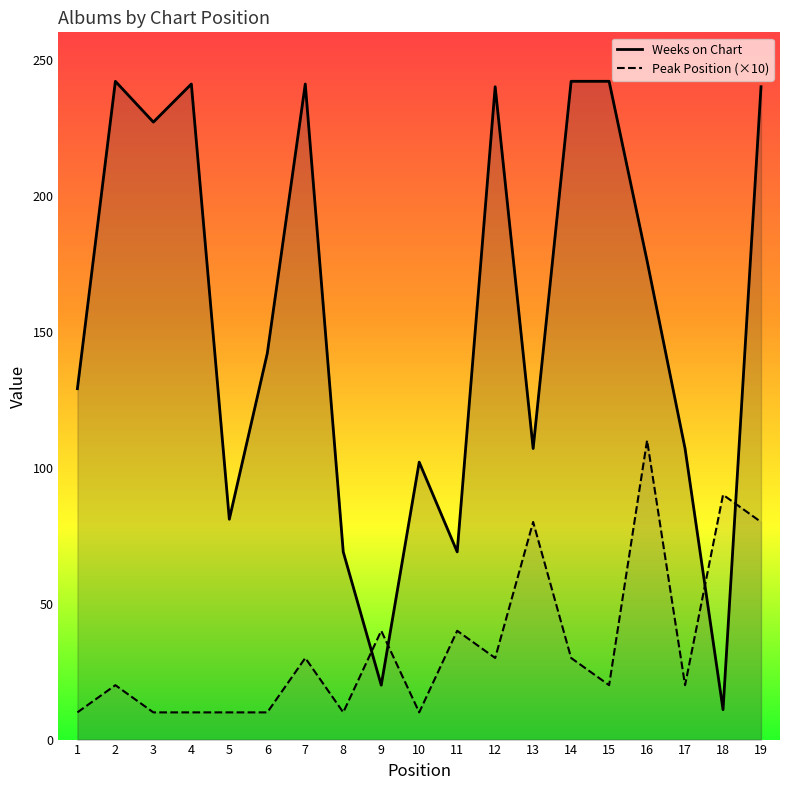

How many data points in Peak Position are less than 20?

7